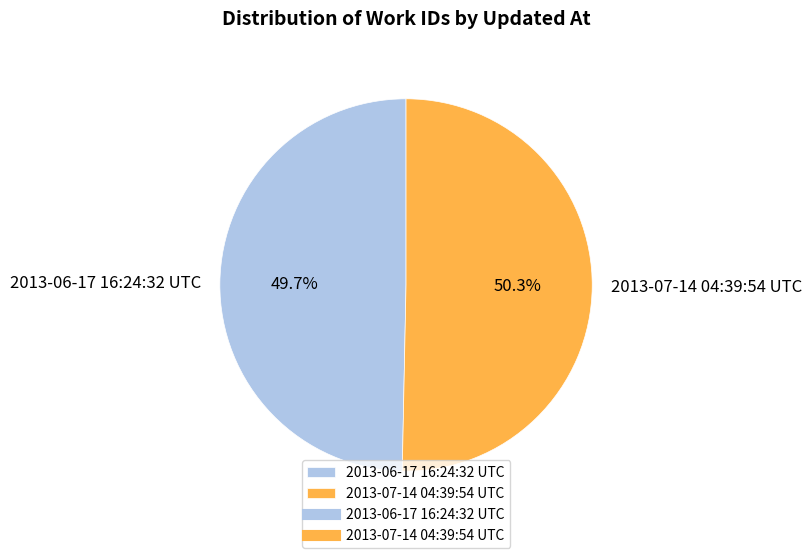

To the nearest percent, what is the difference between the largest and smallest slice percentages?

1%